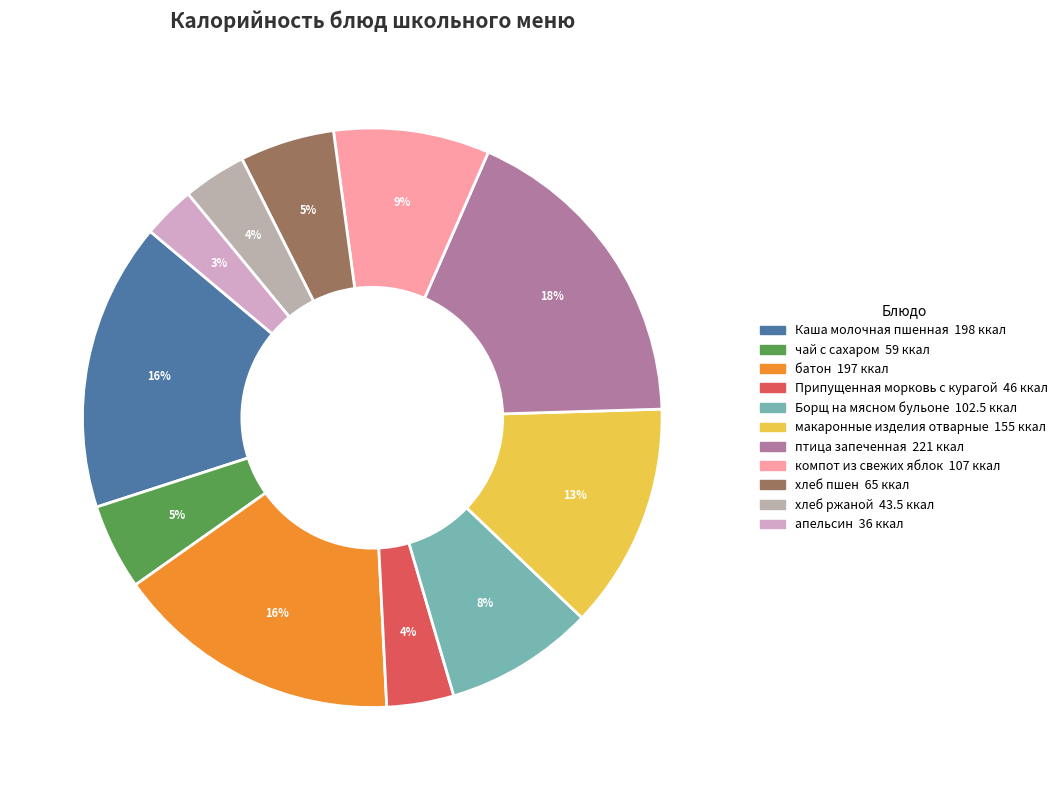

What is the change in value from Каша молочная пшенная to компот из свежих яблок?

-91.0